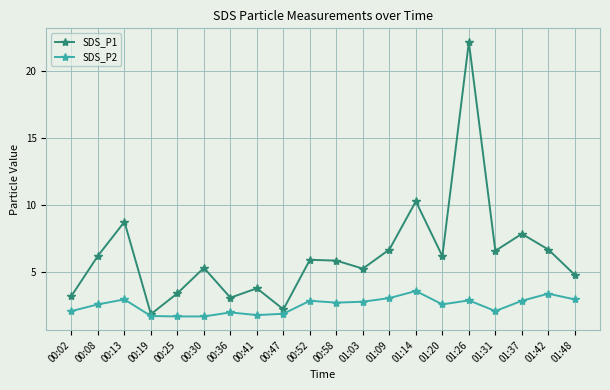

What is the lowest value of the SDS_P2 series?

1.7